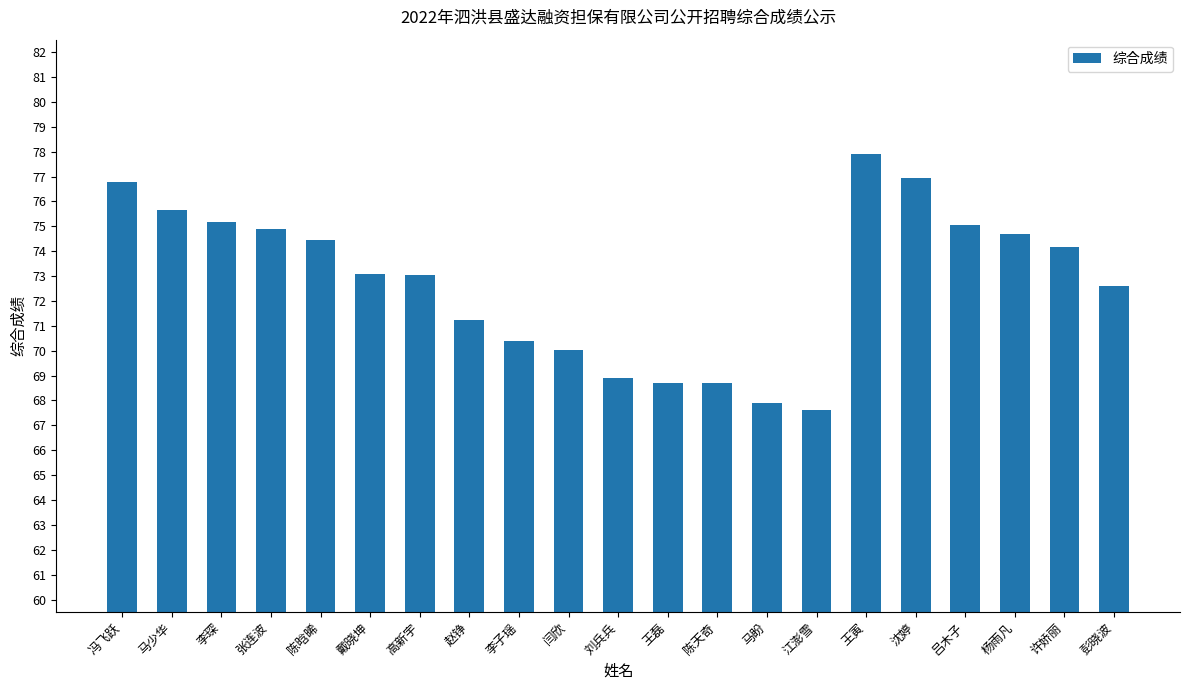

What is the greatest value displayed?

77.9